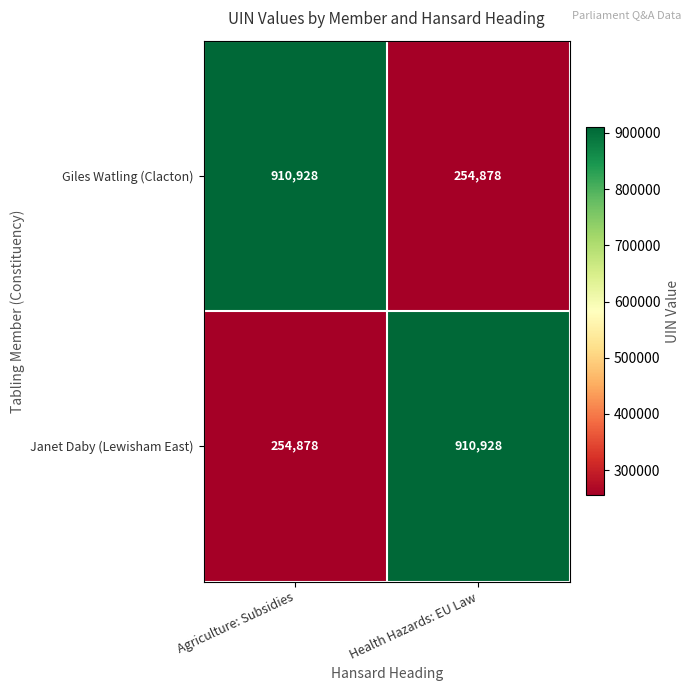

Is the value of Giles Watling (Clacton) at Health Hazards: EU Law greater than the value of Janet Daby (Lewisham East) at Health Hazards: EU Law?

No